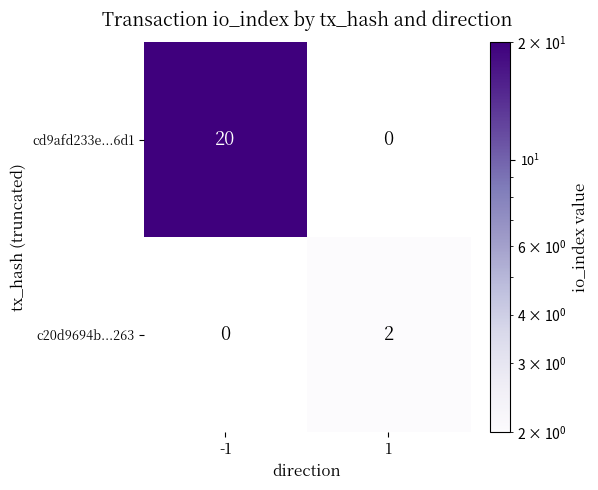

What is the difference between the maximum and minimum values in the cd9afd233e...6d1 series?

20